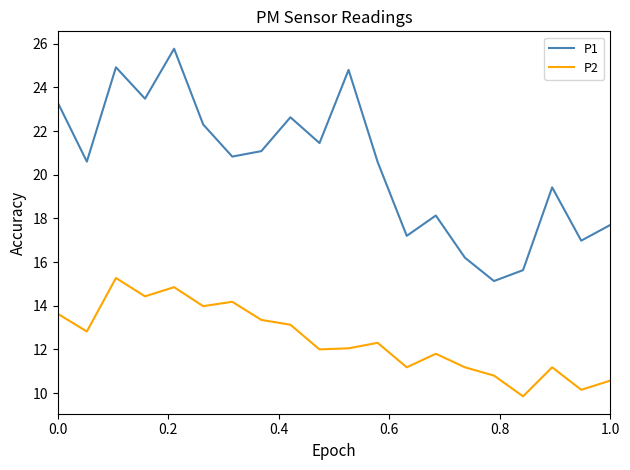

What is the maximum value shown in the chart?

25.8